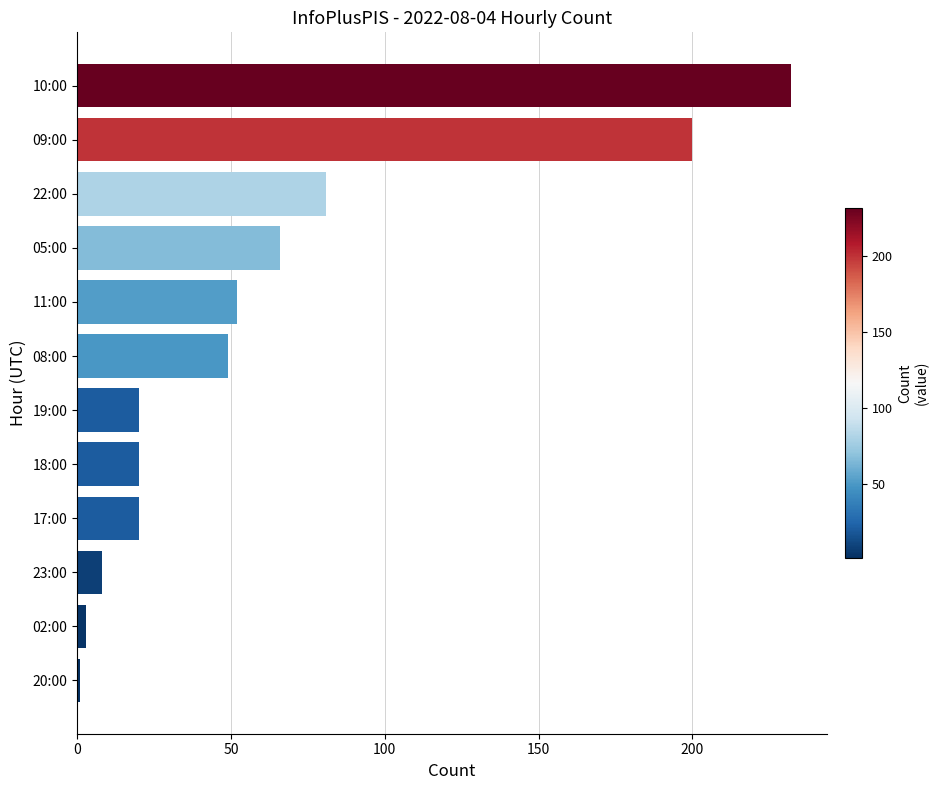

Between 22:00 and 05:00, which is larger?

22:00